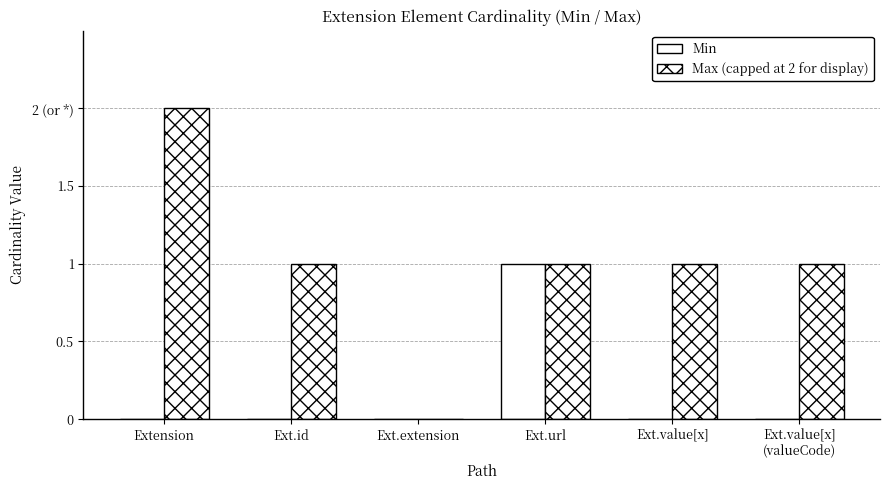

Does the chart contain stacked bars?

No